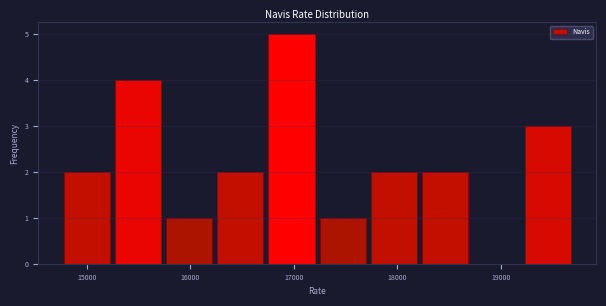

Reading left to right, list every bar in this chart as the range it spans on the x-axis followed by its height. Neither the bar edges nor the heights are printed on the chart, so give them approximately, as read against the axes.

14800 to 15200: 2
15200 to 15700: 4
15700 to 16200: 1
16200 to 16700: 2
16700 to 17200: 5
17200 to 17700: 1
17700 to 18200: 2
18200 to 18700: 2
18700 to 19200: 0
19200 to 19700: 3